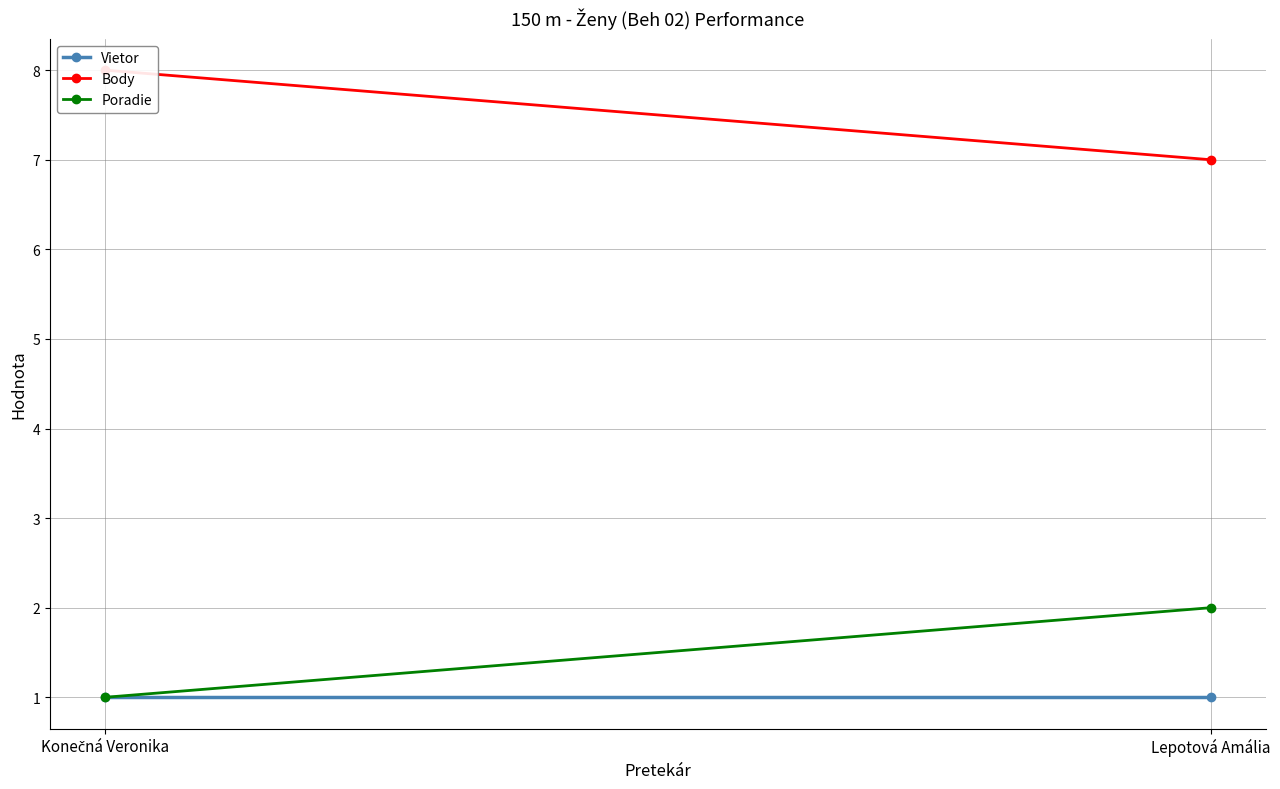

Which series has the largest total across all categories?

Body